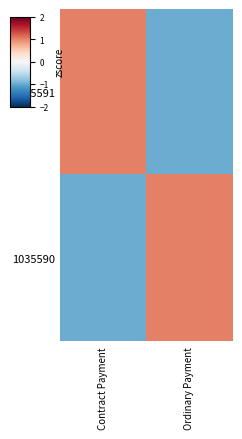

Which has a higher value, Ordinary Payment or Contract Payment?

Contract Payment